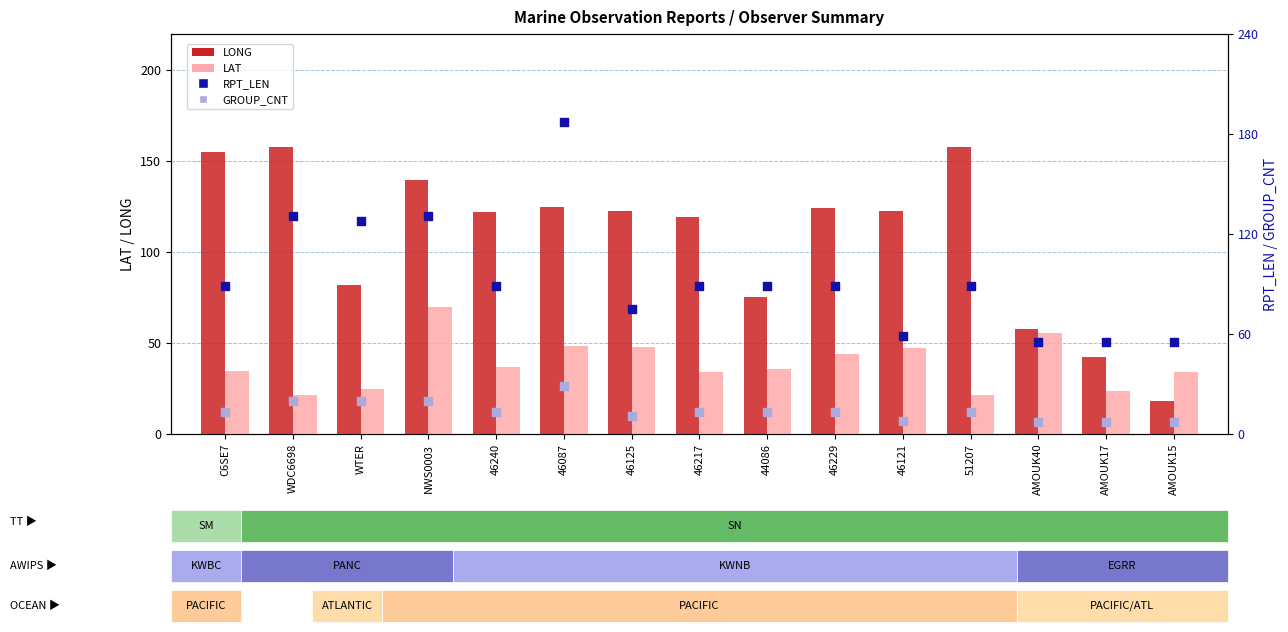

Is the value of GROUP_CNT at C6SE7 greater than the value of LONG at 46240?

No